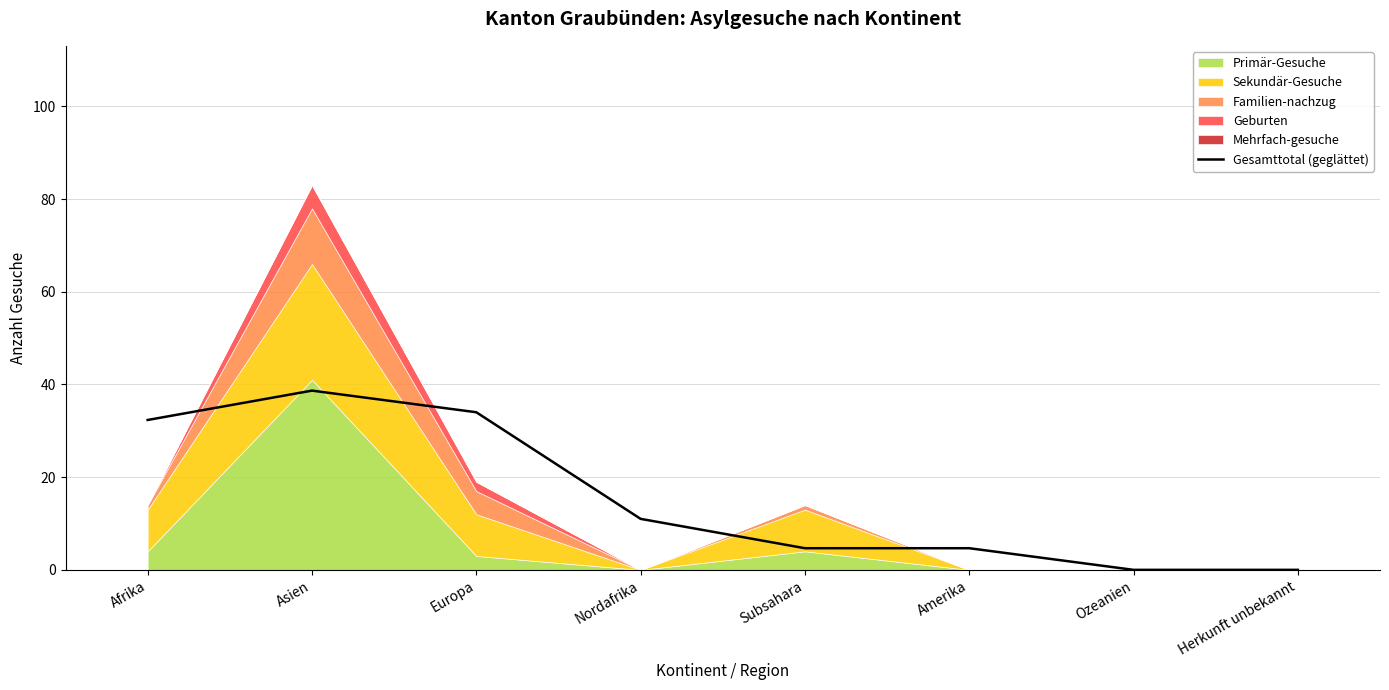

Reading left to right, what are all the values shown in this chart?

Afrika=32.3	Asien=38.7	Europa=34.0	Nordafrika=11.0	Subsahara=4.7	Amerika=4.7	Ozeanien=0.0	Herkunft unbekannt=0.0